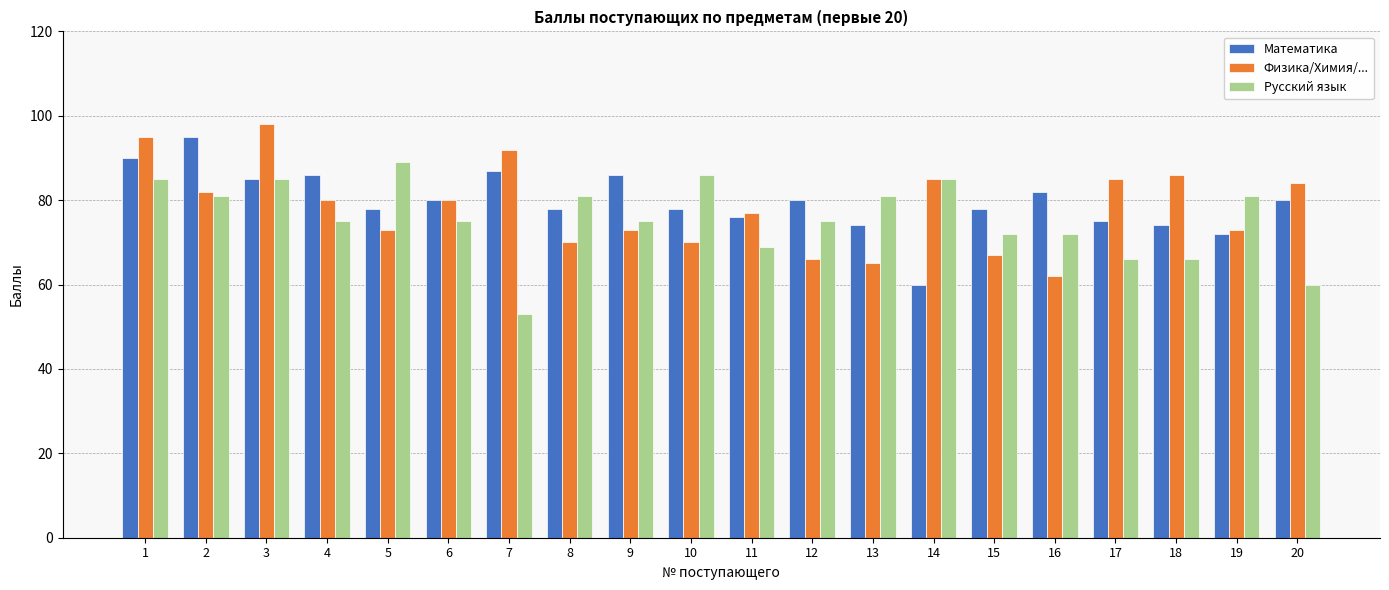

Is the value of Физика/Химия/... at 14 greater than the value of Математика at 15?

Yes